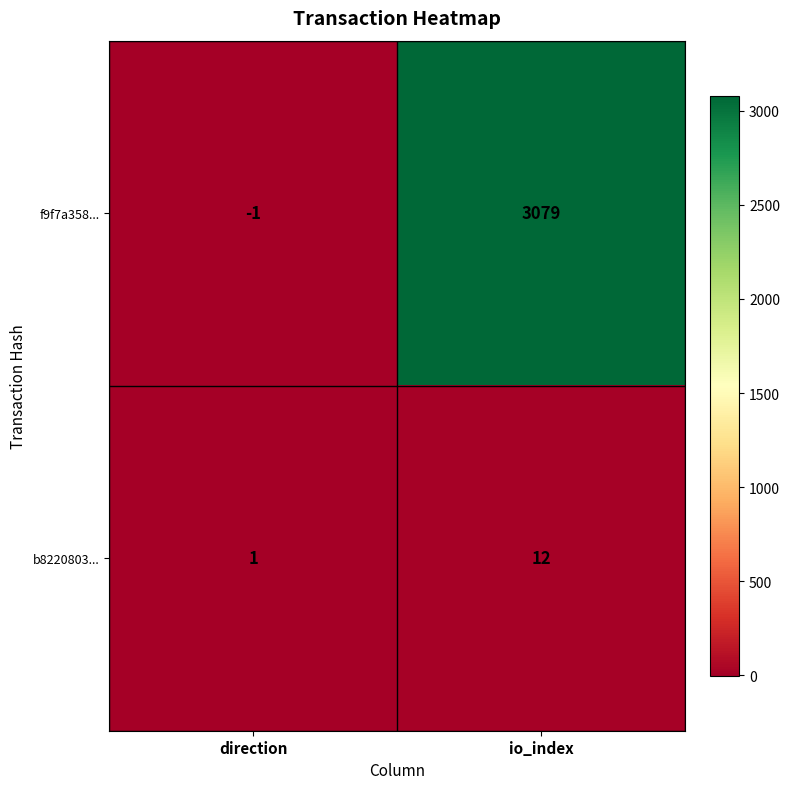

What is the smallest value displayed?

-1